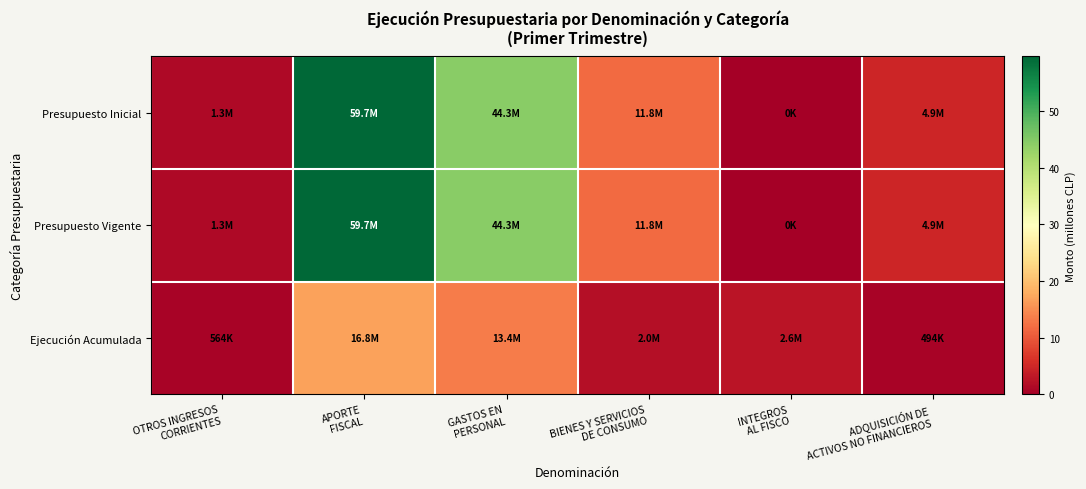

How many distinct data groups are displayed?

3